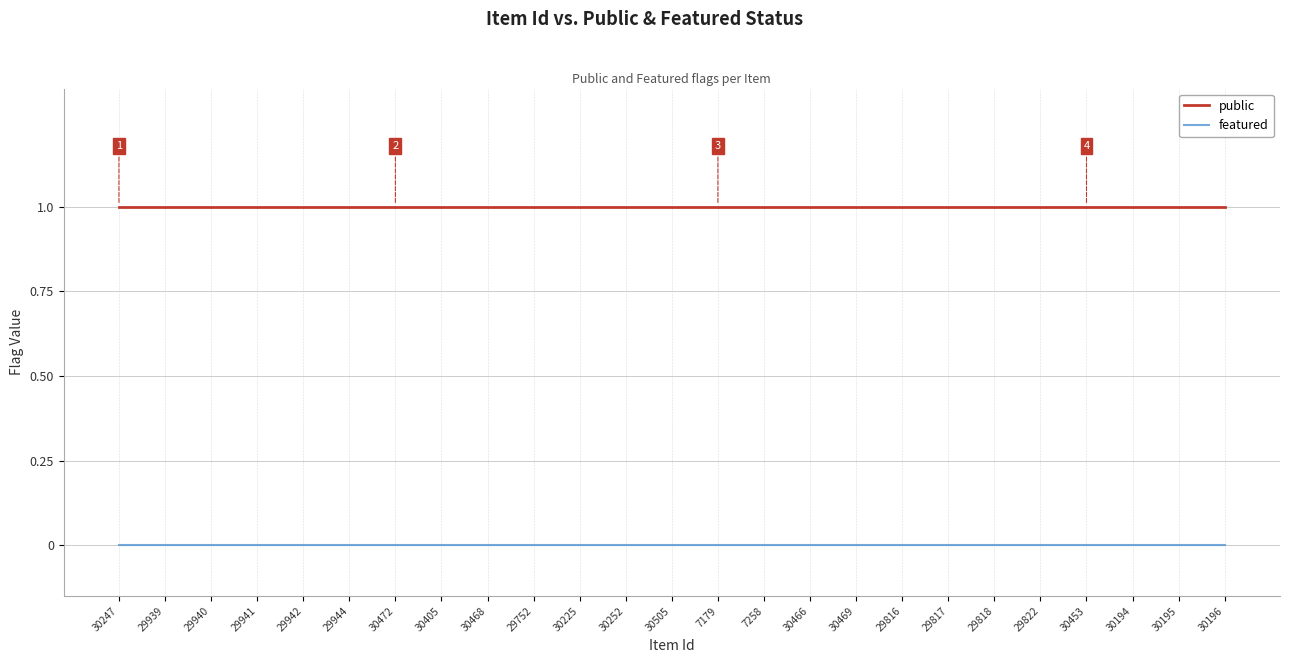

Does the chart display data point markers on the line(s)?

No